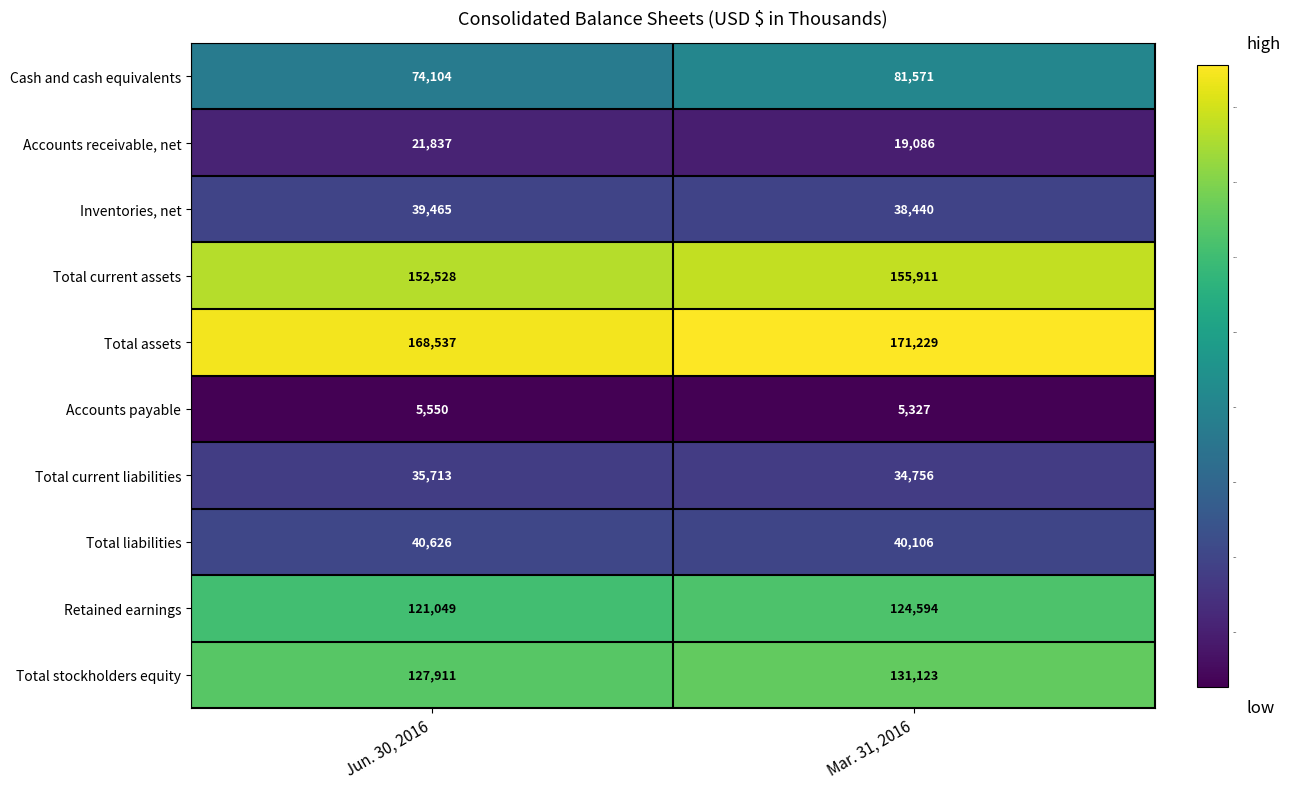

The Retained earnings series shows 218144 at Mar. 31, 2016. True or false?

False